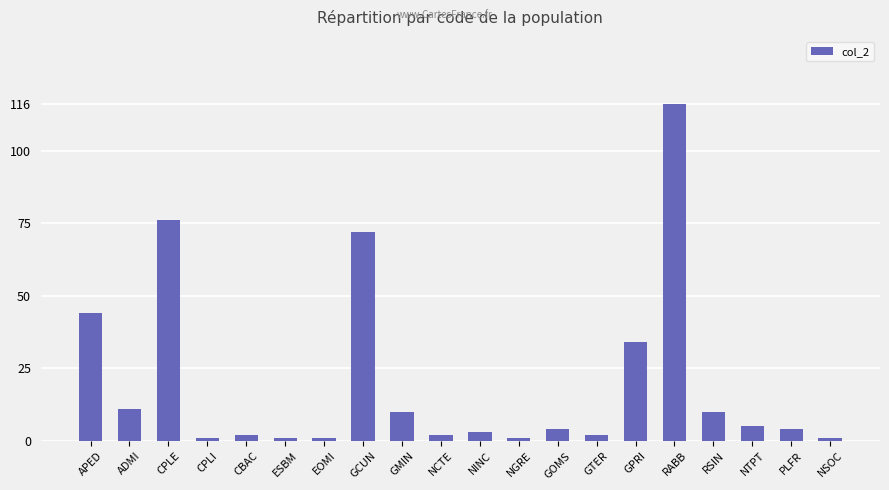

What is the difference between the maximum and minimum values?

115